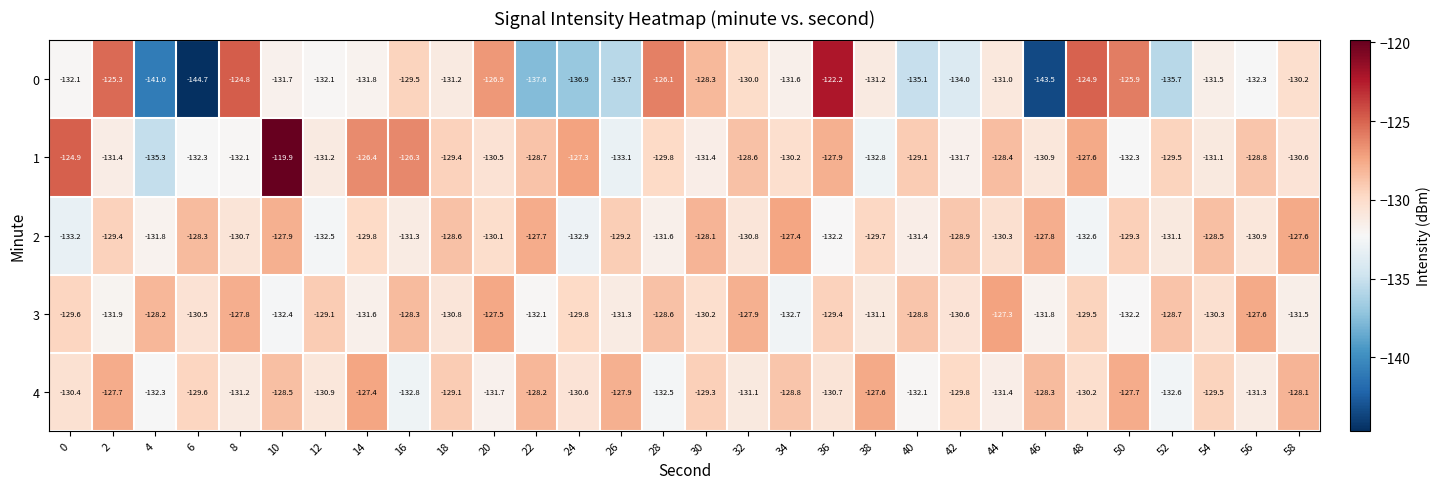

The value of 1 at 26 is -237.0. True or false?

False